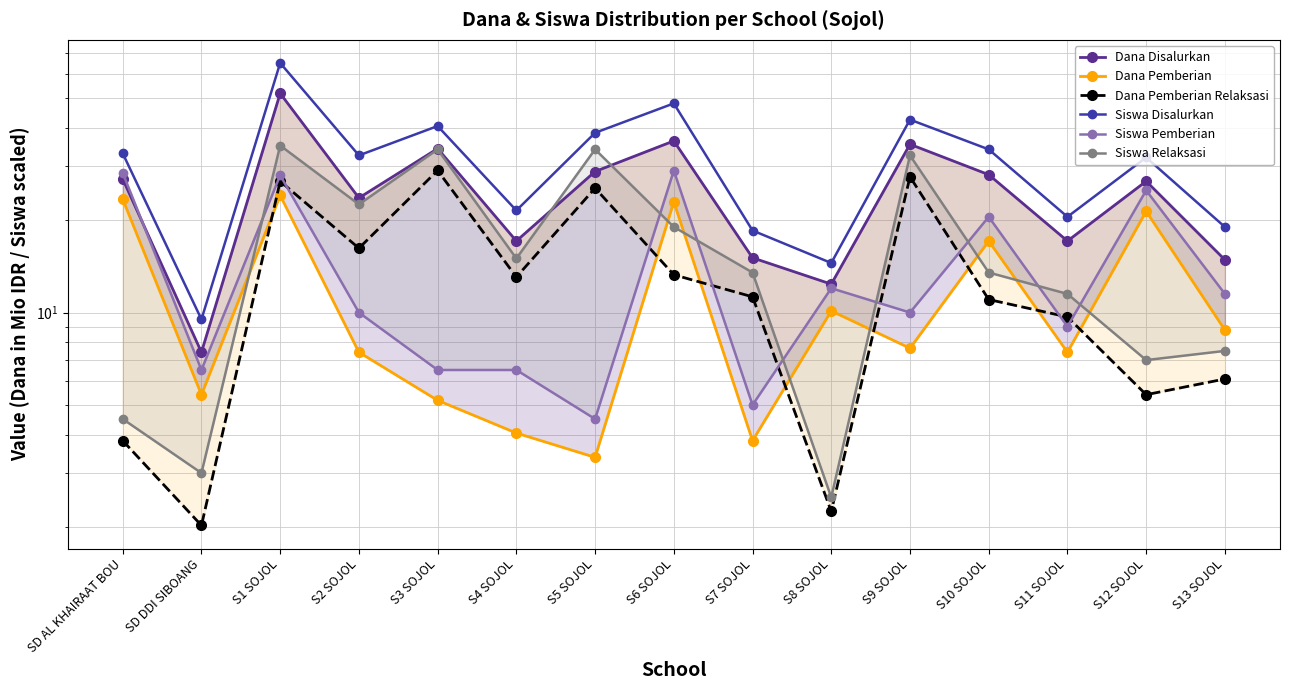

What value does the Siswa Pemberian series have at S8 SOJOL?

12.0